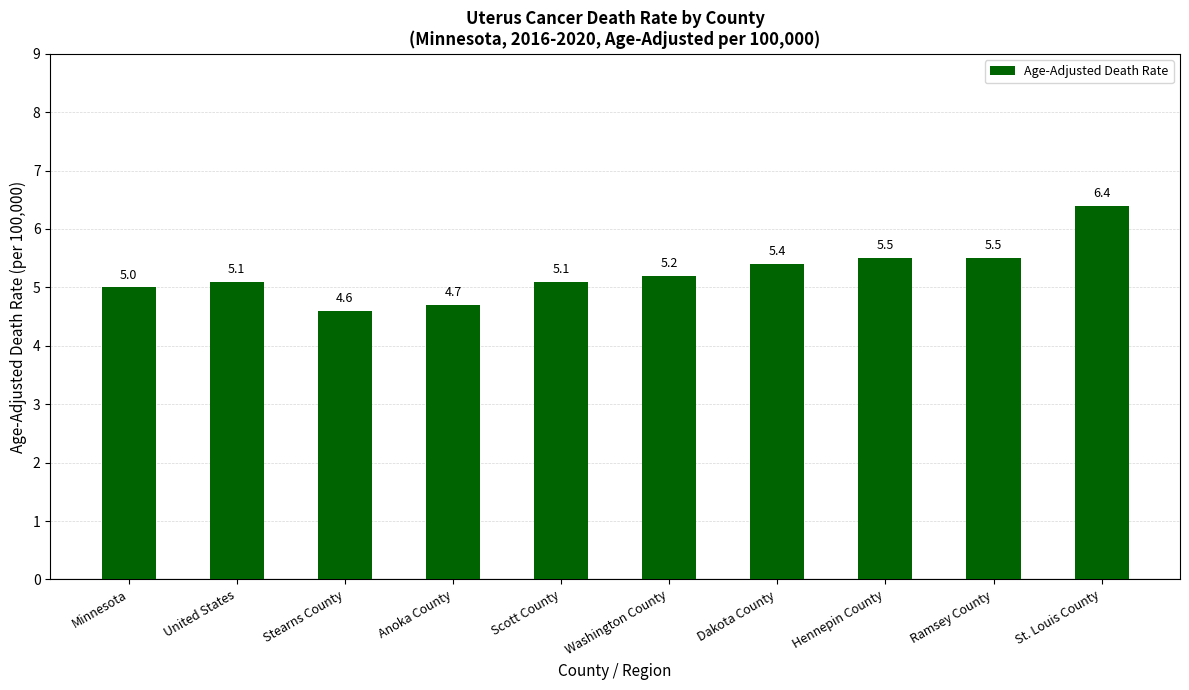

What is the change in value from Scott County to Hennepin County?

+0.4